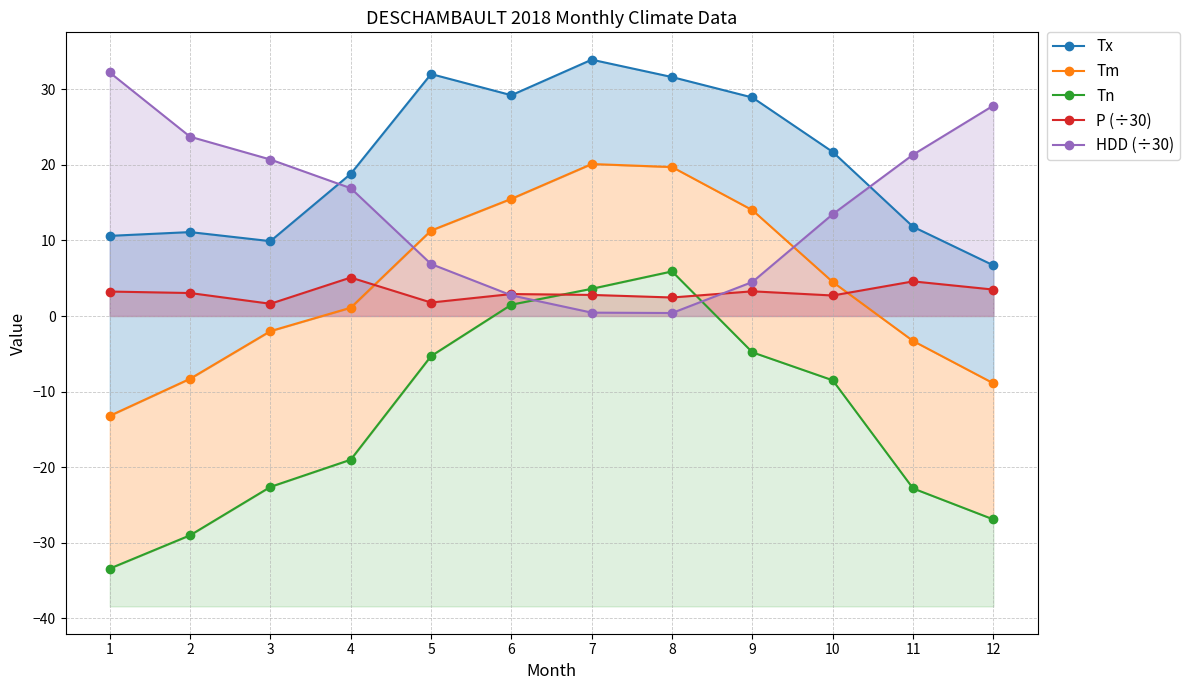

What is the spread (max minus min) of values at 11?

44.1